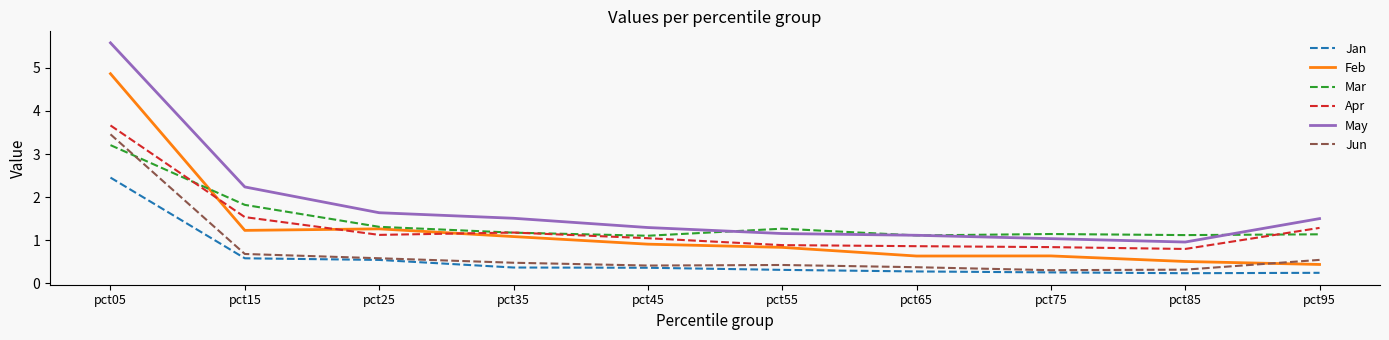

True or false: May and Jan cross at least once.

False